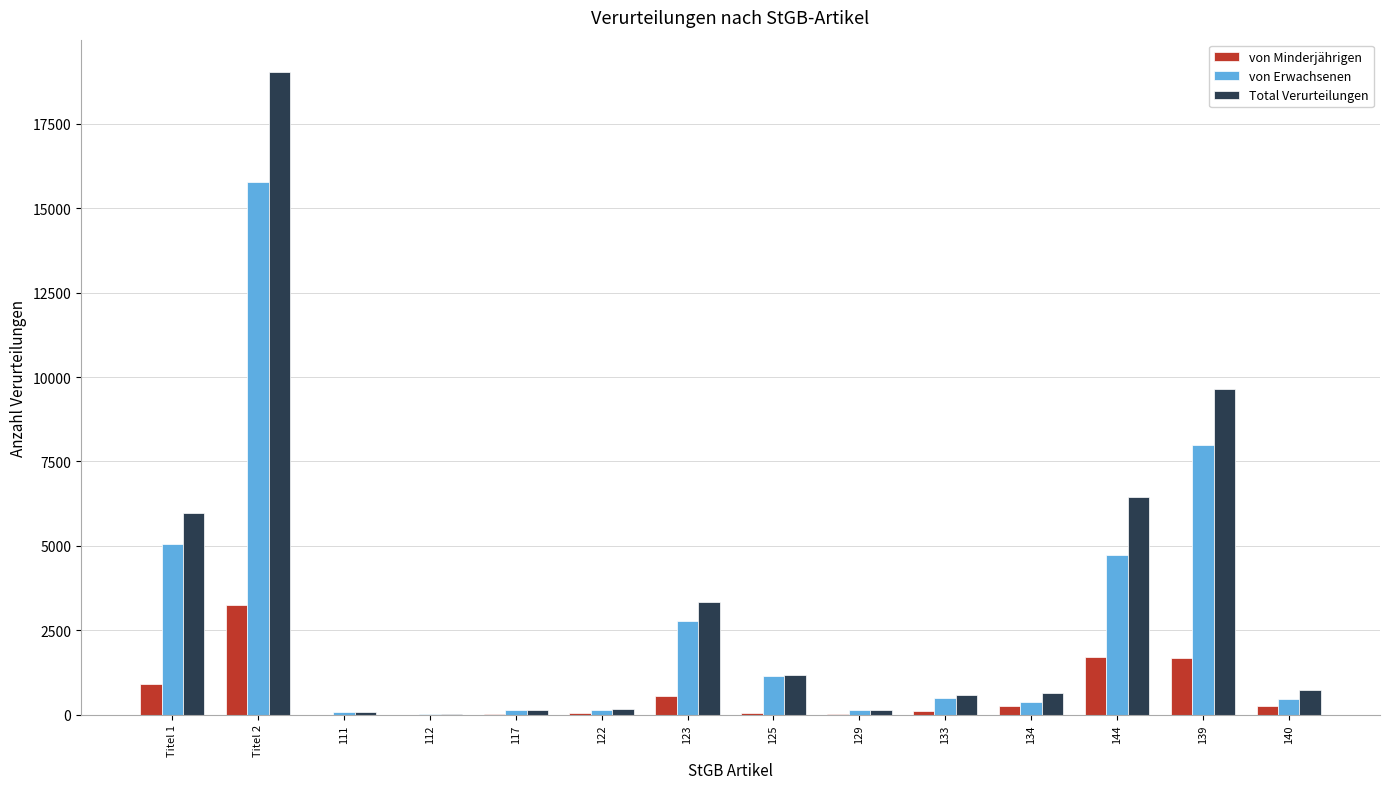

At which category does the chart reach its peak across all series?

Titel 2